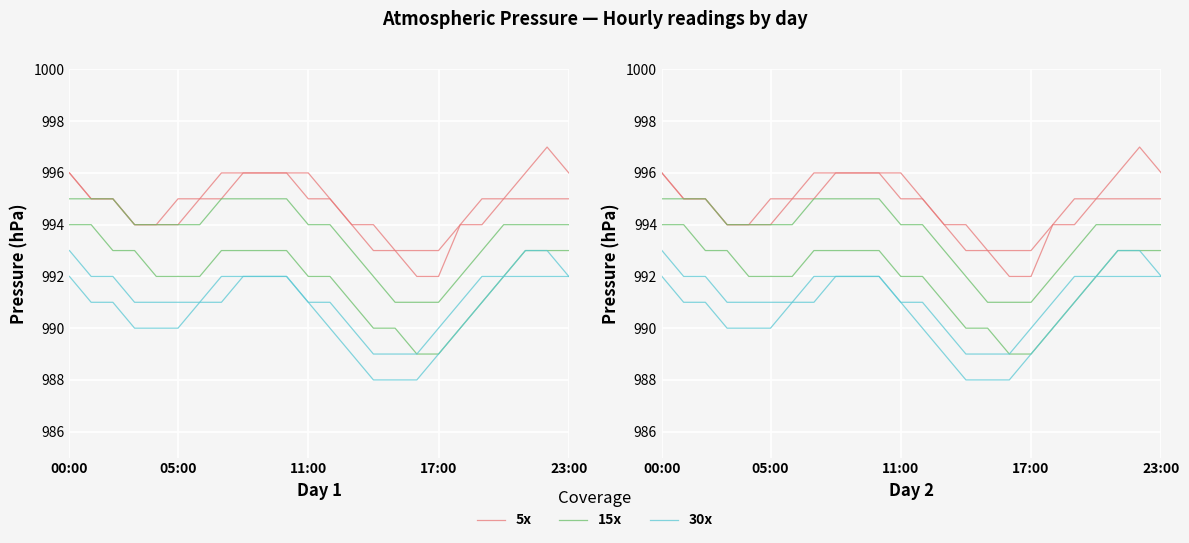

At which label is 15x closest to 993?

13